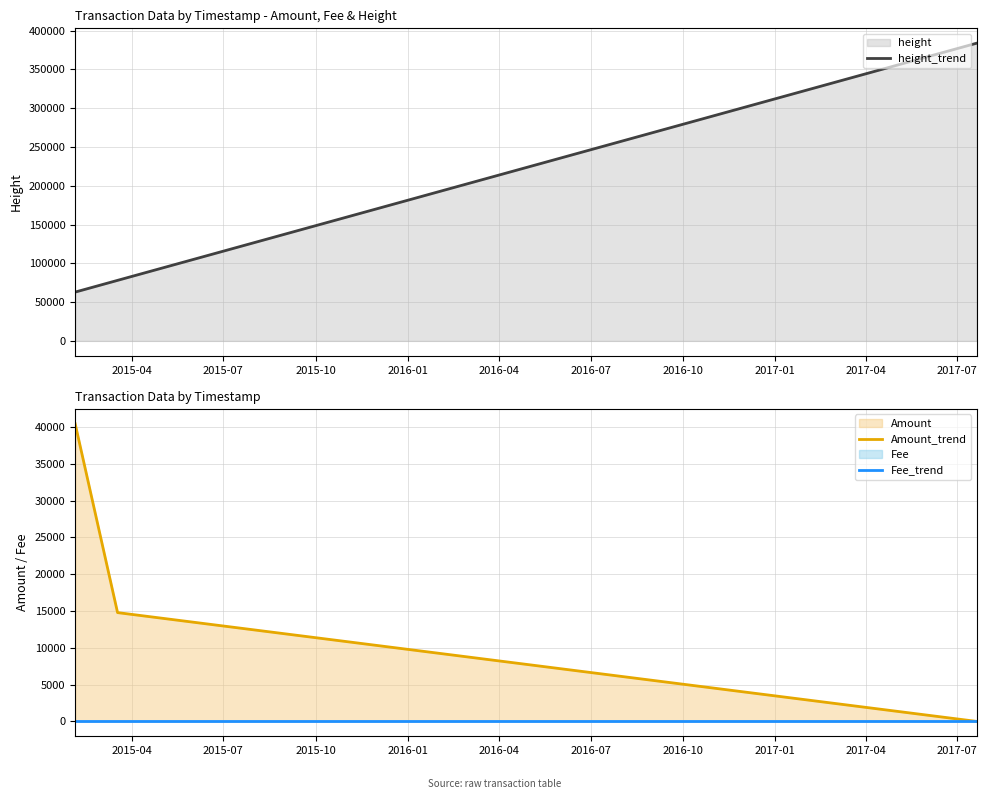

What is the minimum value for height_trend?

62934